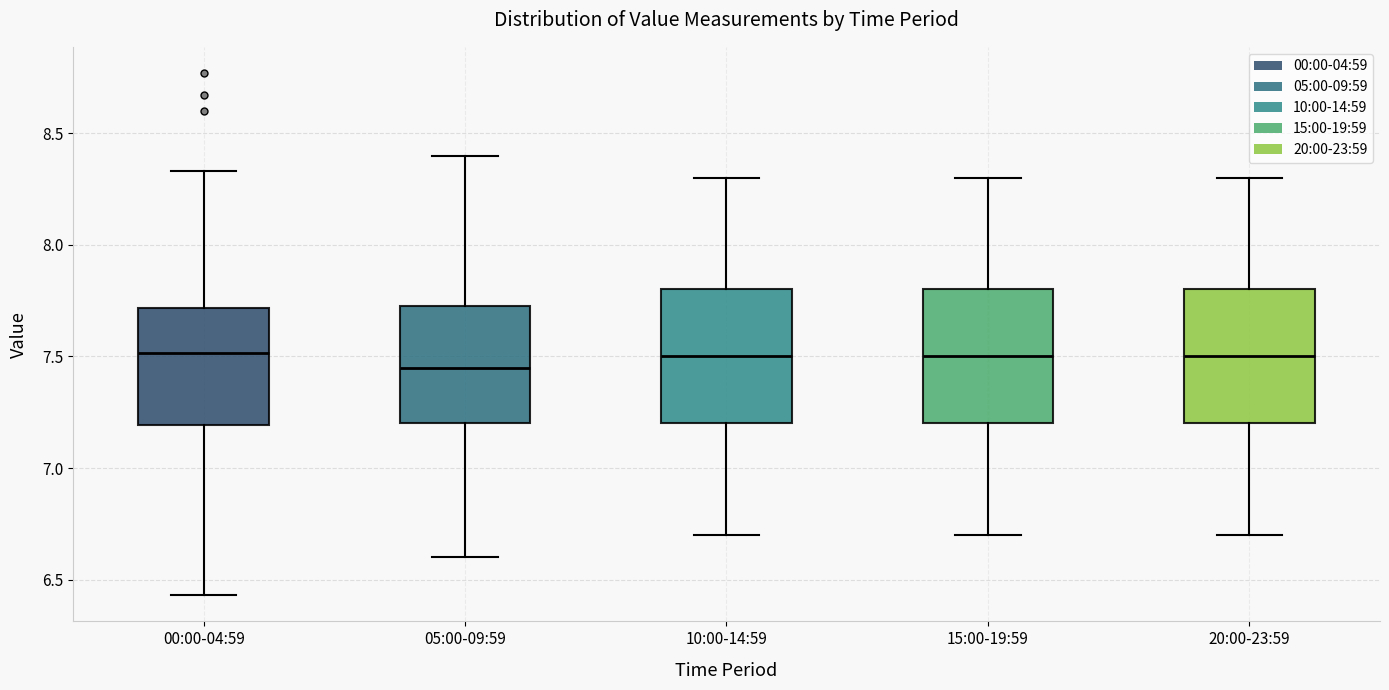

Reading left to right, read every box against the y-axis: the position of its median line, the range the box covers, and the ends of its whiskers. The values are not printed on the chart, so give them approximately, as read against the axis.

00:00-04:59: median 7.50, box 7.20 to 7.70, whiskers 6.45 to 8.35
05:00-09:59: median 7.45, box 7.20 to 7.75, whiskers 6.60 to 8.40
10:00-14:59: median 7.50, box 7.20 to 7.80, whiskers 6.70 to 8.30
15:00-19:59: median 7.50, box 7.20 to 7.80, whiskers 6.70 to 8.30
20:00-23:59: median 7.50, box 7.20 to 7.80, whiskers 6.70 to 8.30